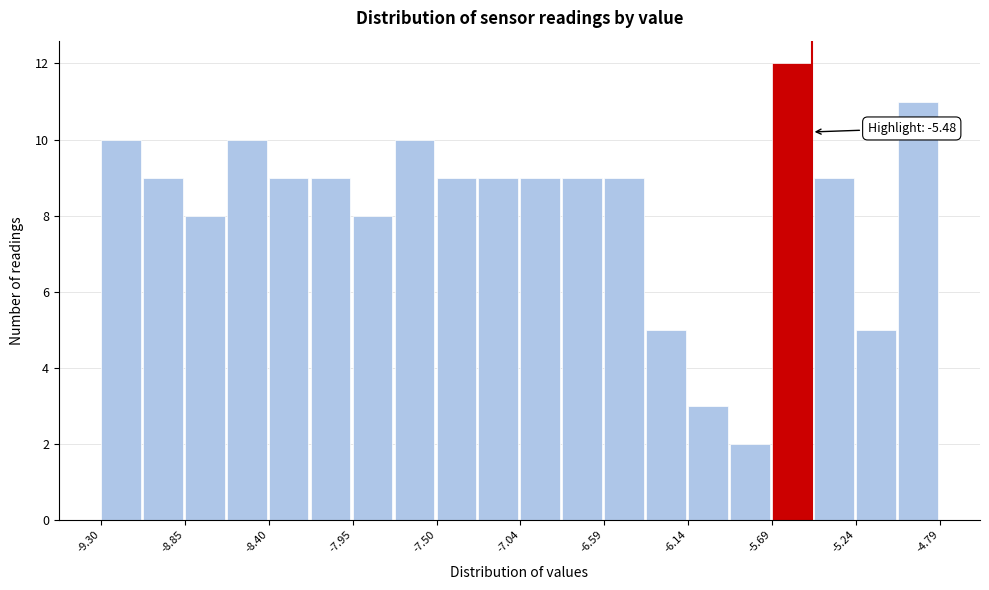

Which range on the x-axis has the tallest bar?

-5.70 to -5.45